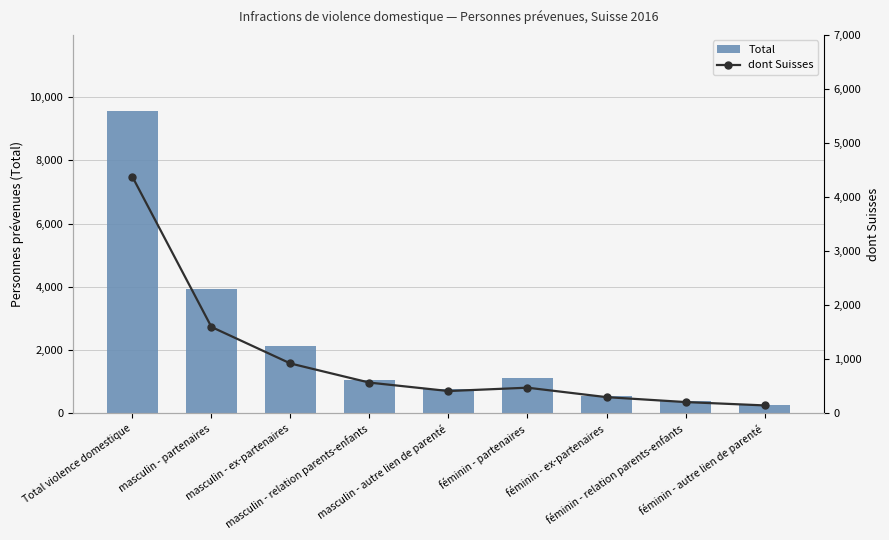

What are all the series names shown in the legend?

Total, dont Suisses